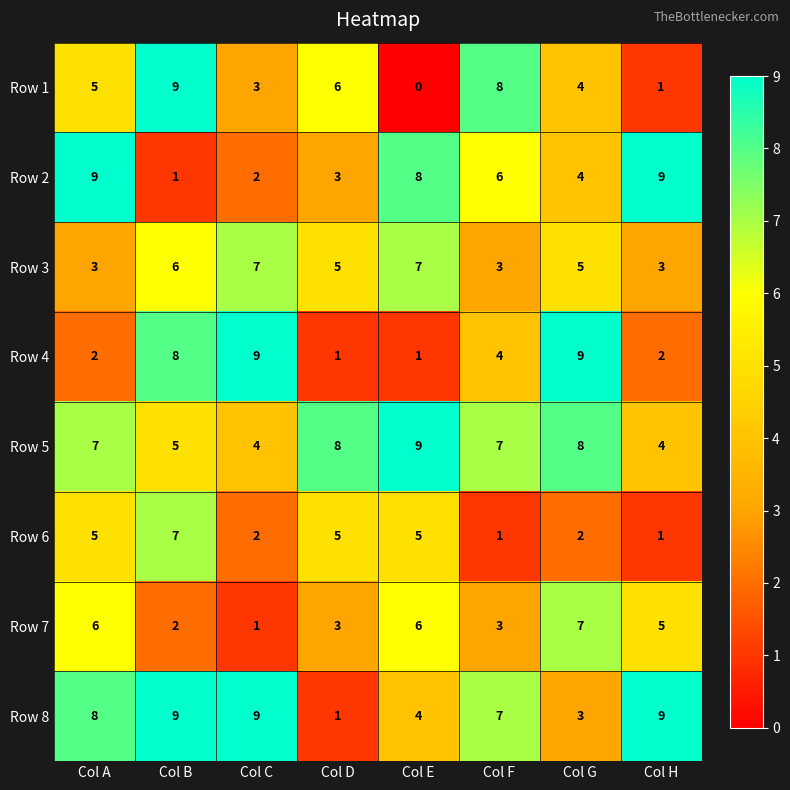

Count the Row 4 values in the range 2 to 9.

6